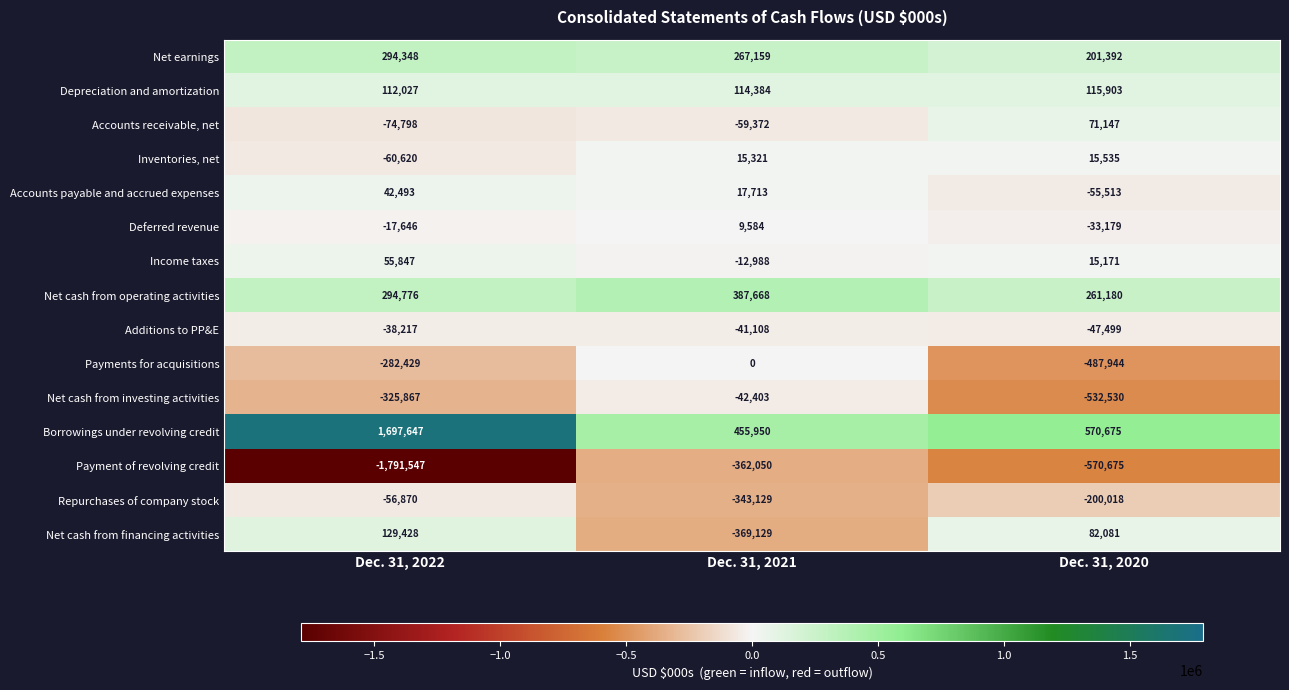

What is the average value of the Income taxes series?

19343